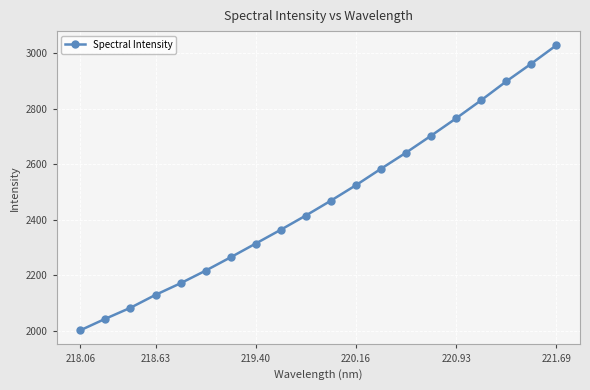

Does the chart have visible grid lines?

Yes